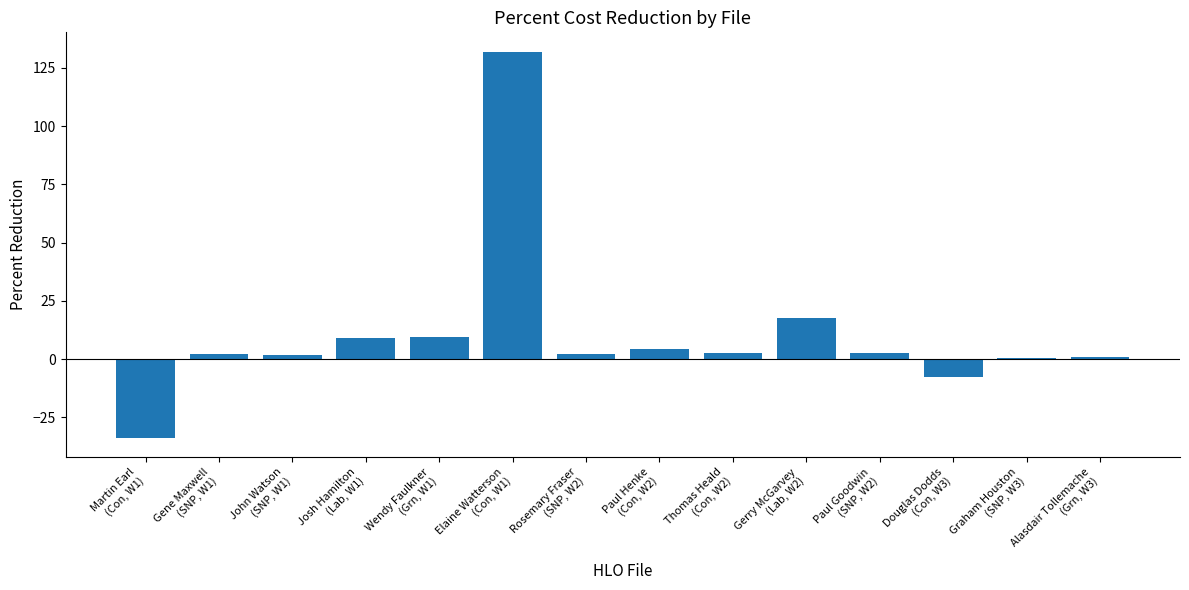

What is the maximum value shown in the chart?

132.0